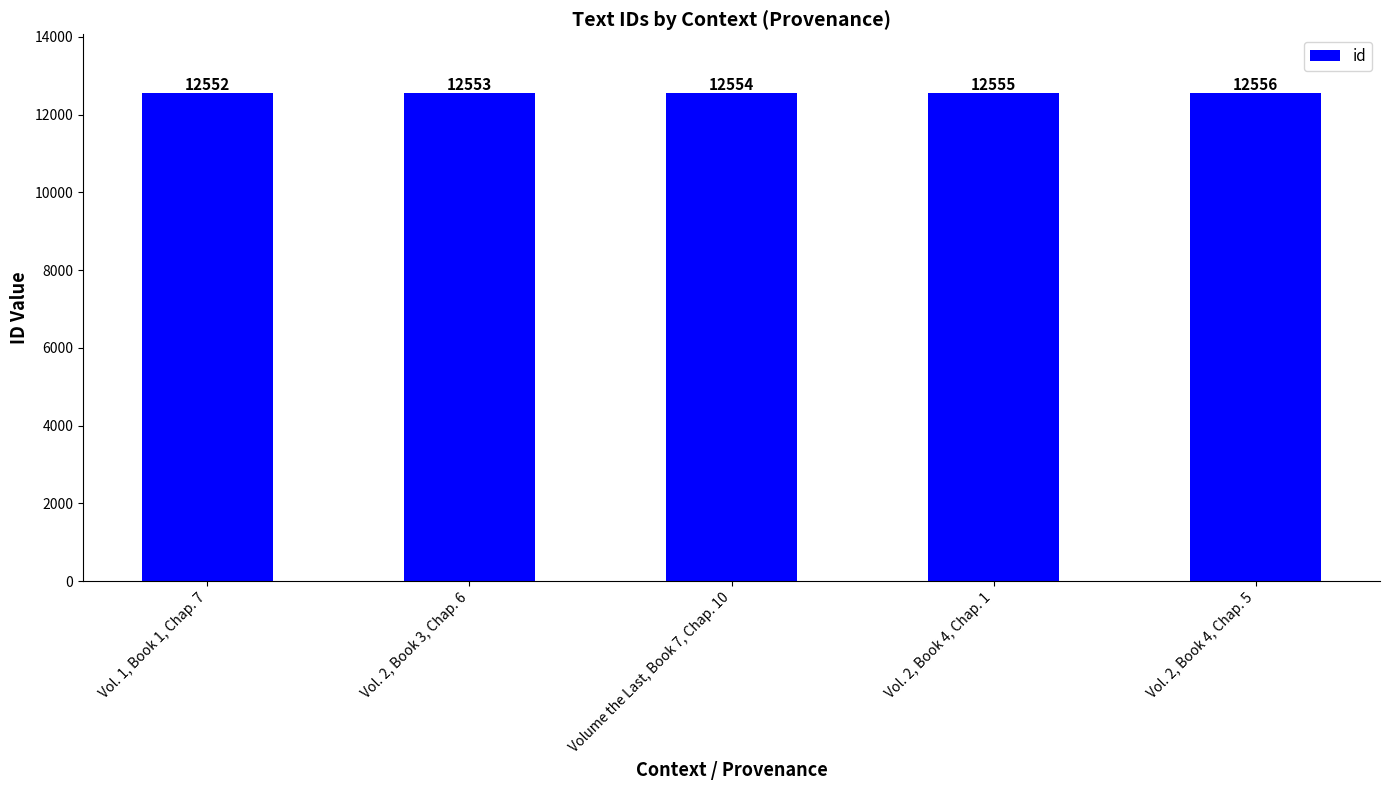

What is the difference between the values at Vol. 1, Book 1, Chap. 7 and Vol. 2, Book 3, Chap. 6?

1